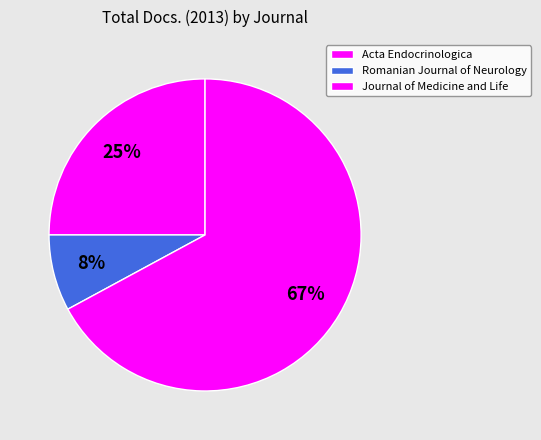

Which slice is the largest?

Journal of Medicine and Life